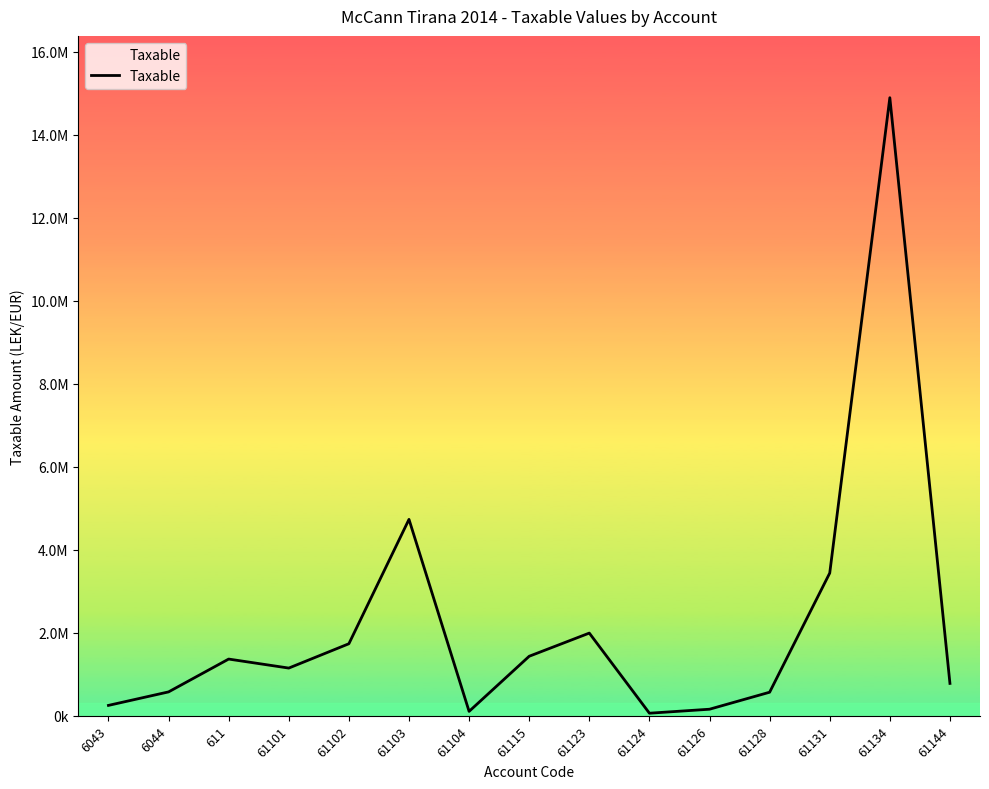

Does the chart have visible grid lines?

No